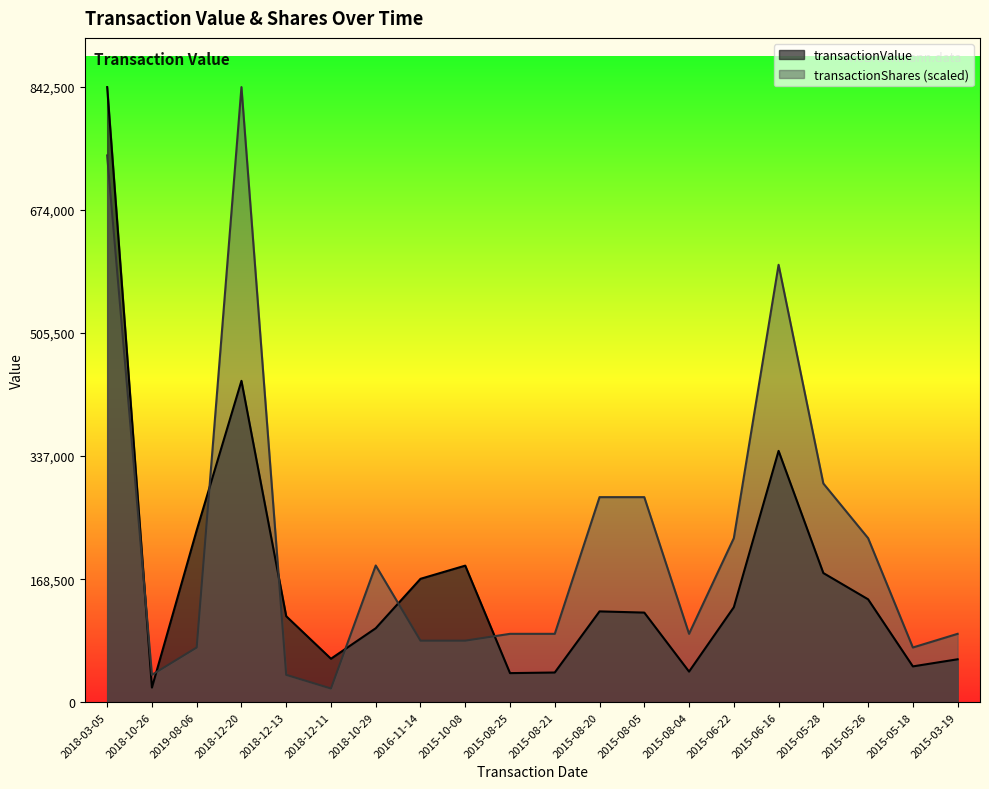

Which series ends up on top after the final intersection of transactionShares and transactionValue?

transactionShares